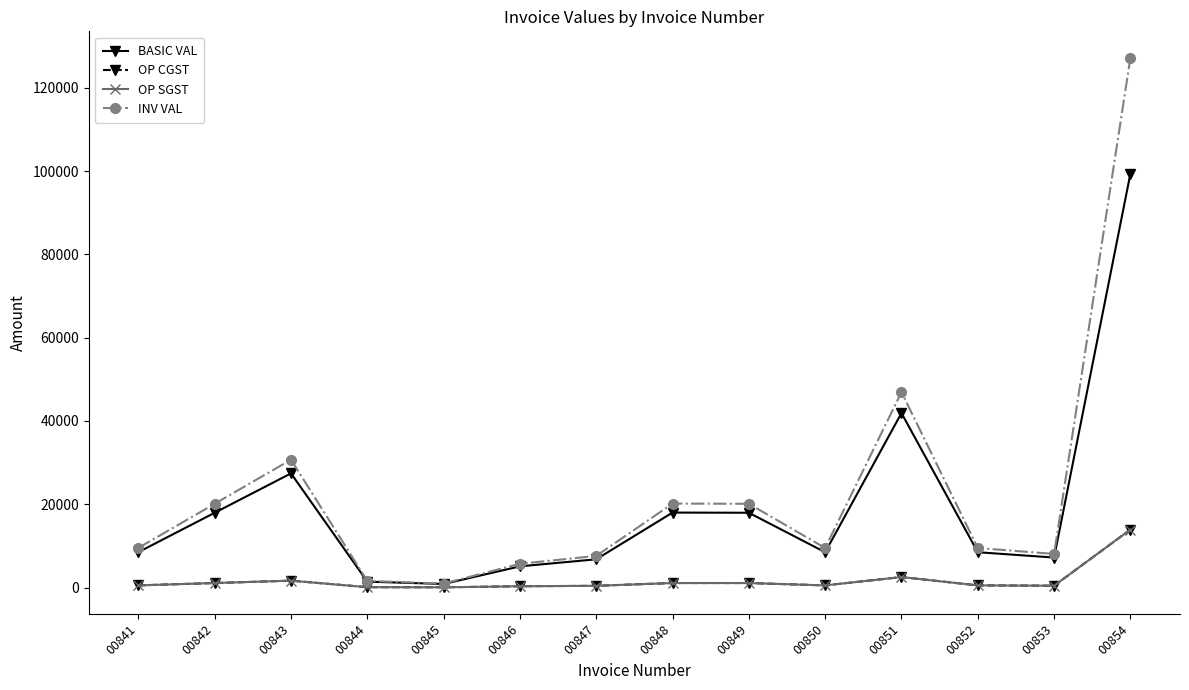

True or false: INV VAL and OP SGST cross at least once.

False